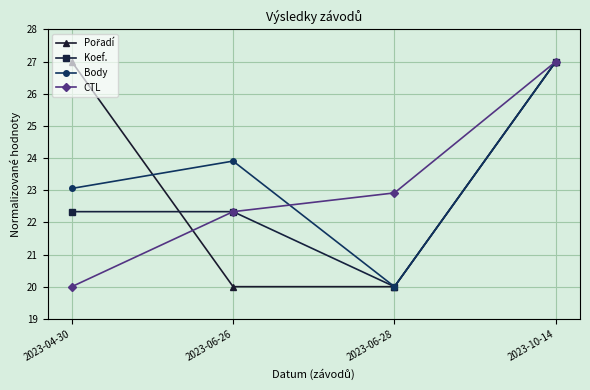

How many values in the CTL series exceed 22?

3